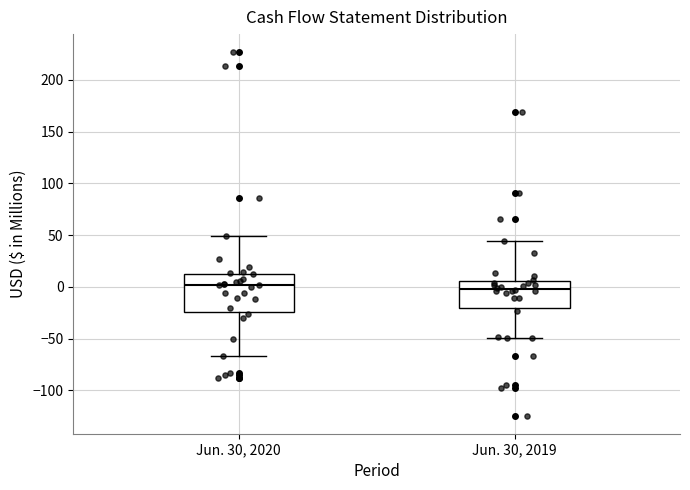

Reading left to right, read every box against the y-axis: the position of its median line, the range the box covers, and the ends of its whiskers. The values are not printed on the chart, so give them approximately, as read against the axis.

Jun. 30, 2020: median 0, box -25 to 15, whiskers -65 to 50
Jun. 30, 2019: median 0, box -20 to 5, whiskers -50 to 45